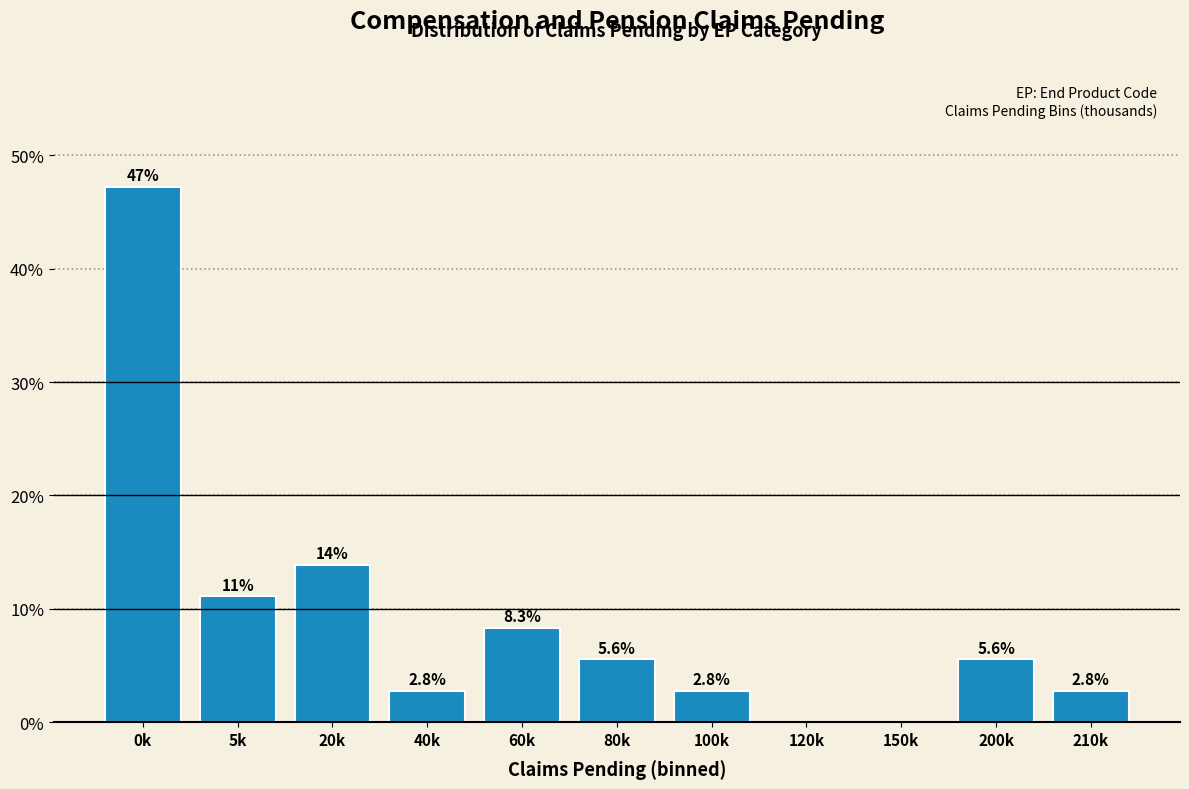

Reading left to right, what are all the values shown in this chart?

0k=47.2	5k=11.1	20k=13.9	40k=2.8	60k=8.3	80k=5.6	100k=2.8	120k=0.0	150k=0.0	200k=5.6	210k=2.8